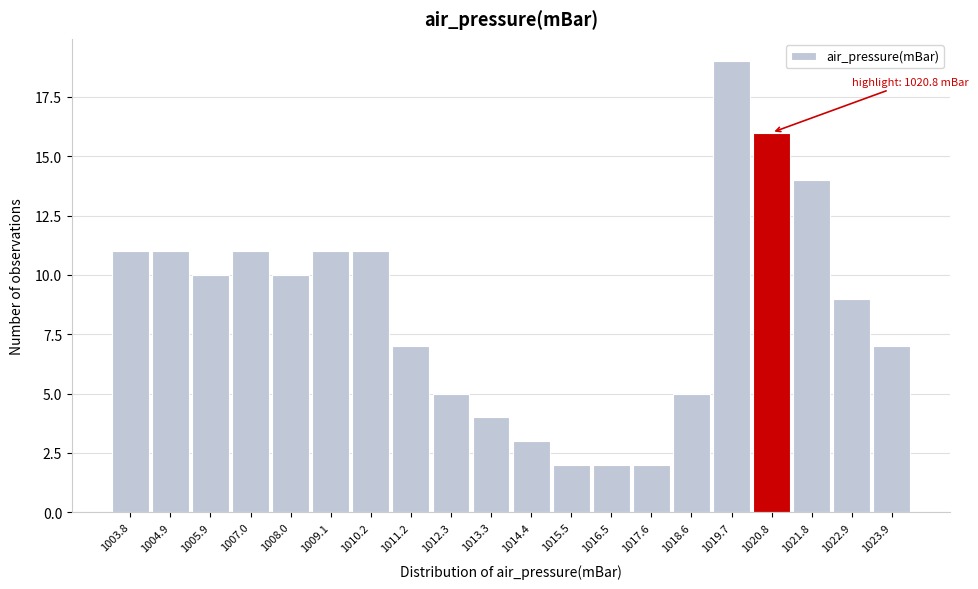

Reading left to right, transcribe all the data shown in this chart.

11	11	10	11	10	11	11	7	5	4	3	2	2	2	5	19	16	14	9	7